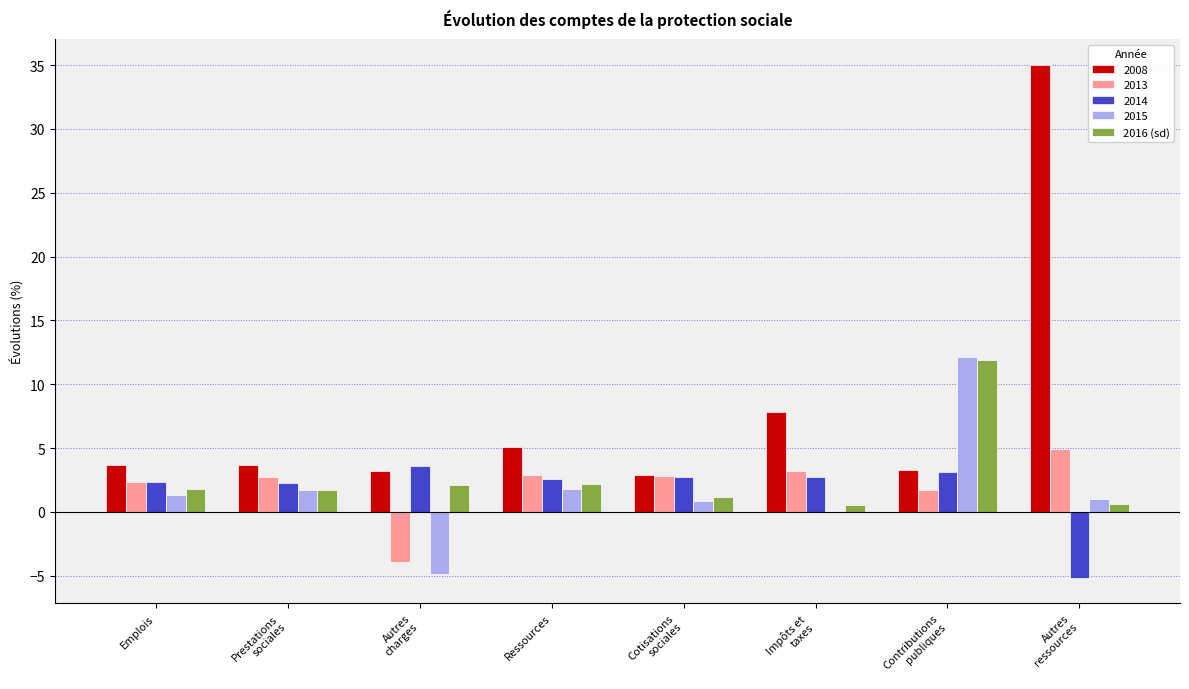

What is the sum of all 2015 values?

14.0